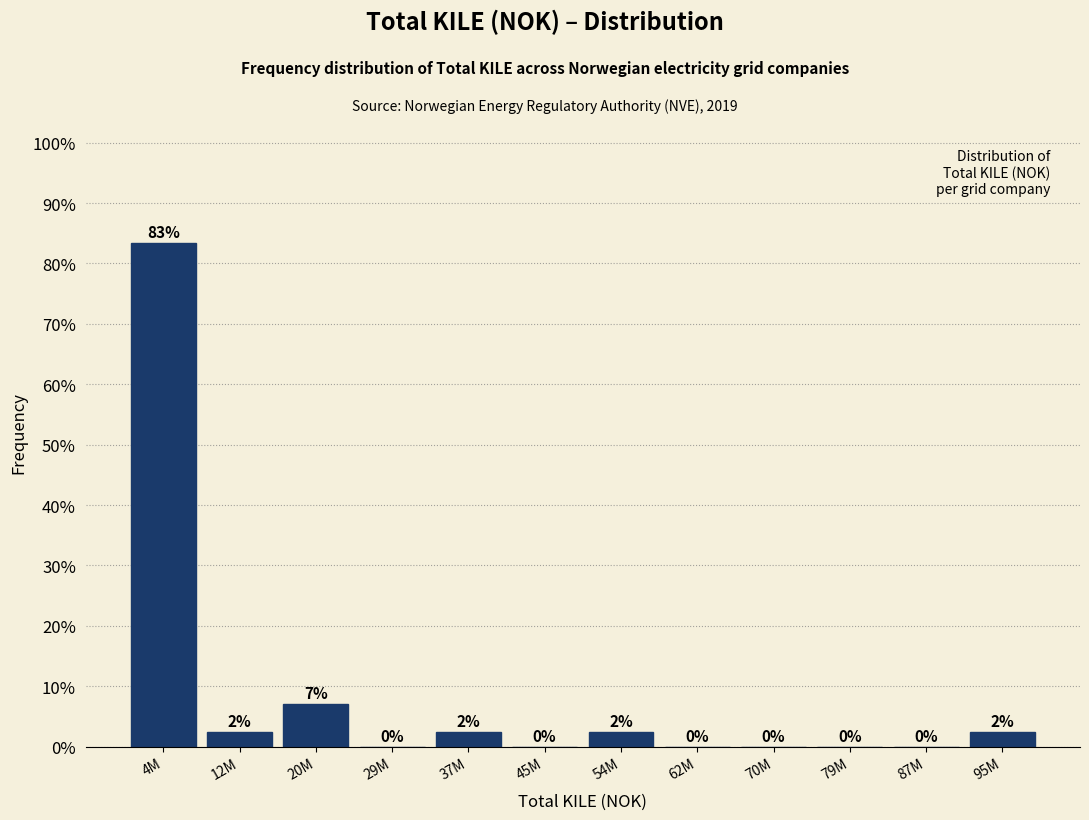

Between 87M and 4M, which is larger?

4M